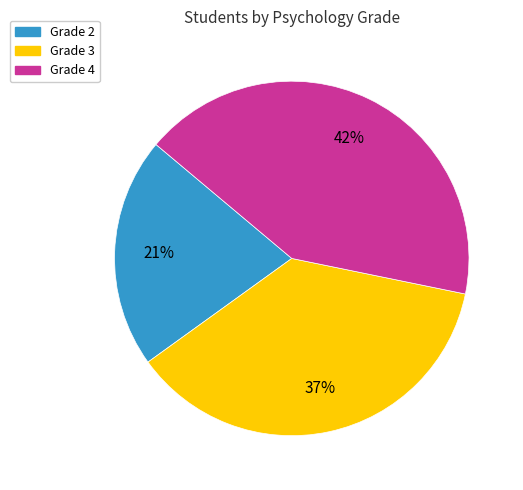

Is there any slice that represents more than half of the pie?

No